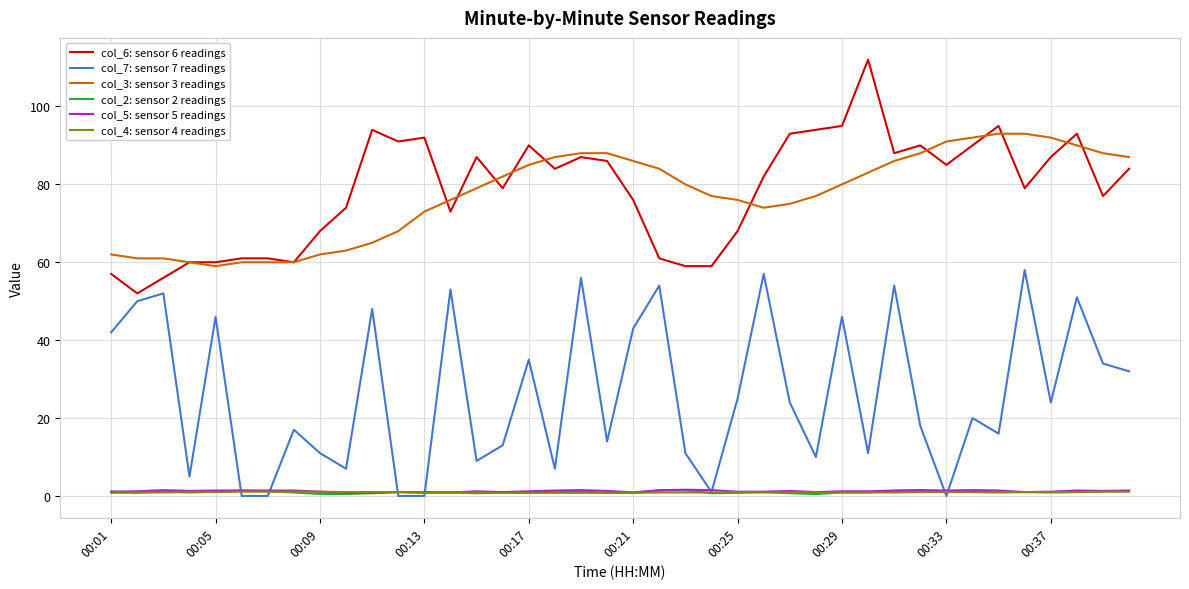

True or false: col_5: sensor 5 readings and col_3: sensor 3 readings intersect in this chart.

False